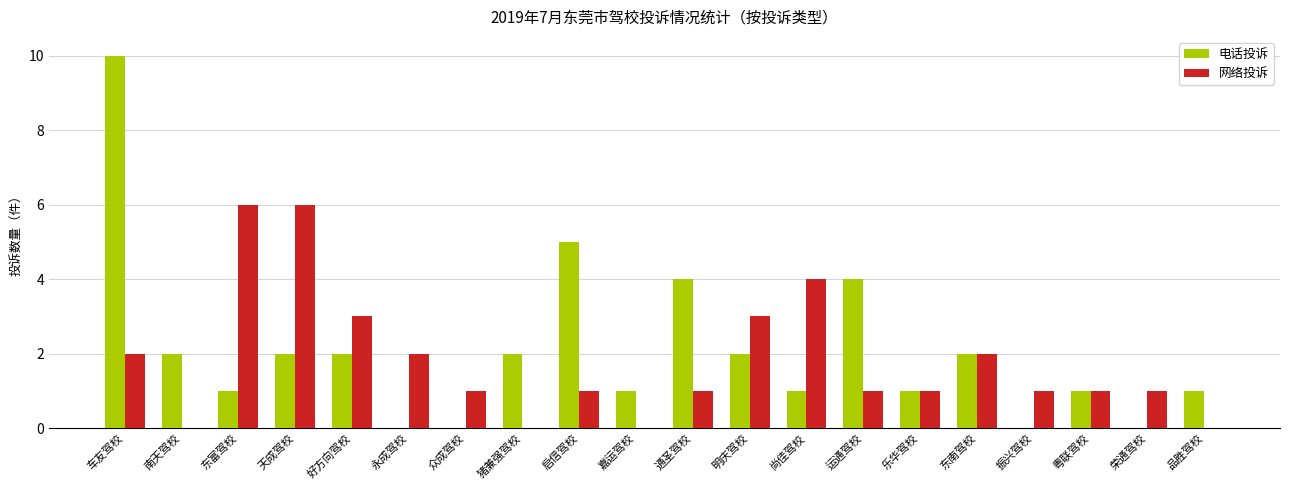

The 电话投诉 series shows 4 at 运通驾校. True or false?

True